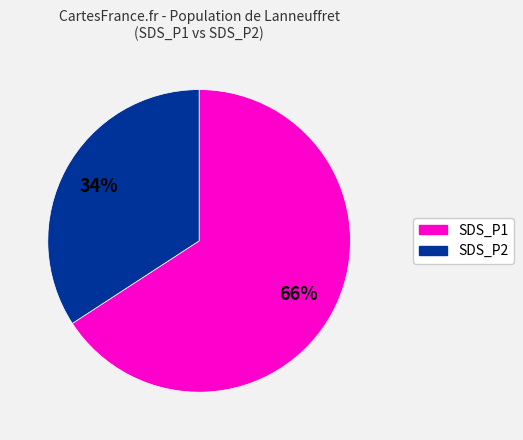

To the nearest percent, what is the difference between the largest and smallest slice percentages?

32%